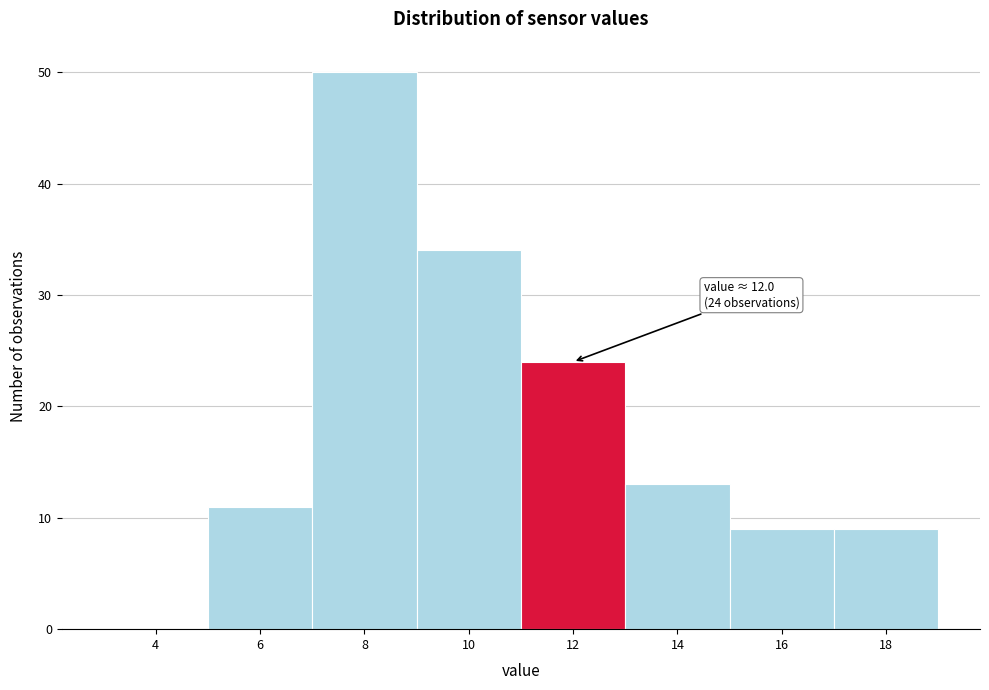

Reading left to right, list all the values displayed in this chart.

4=0	6=11	8=50	10=34	12=24	14=13	16=9	18=9